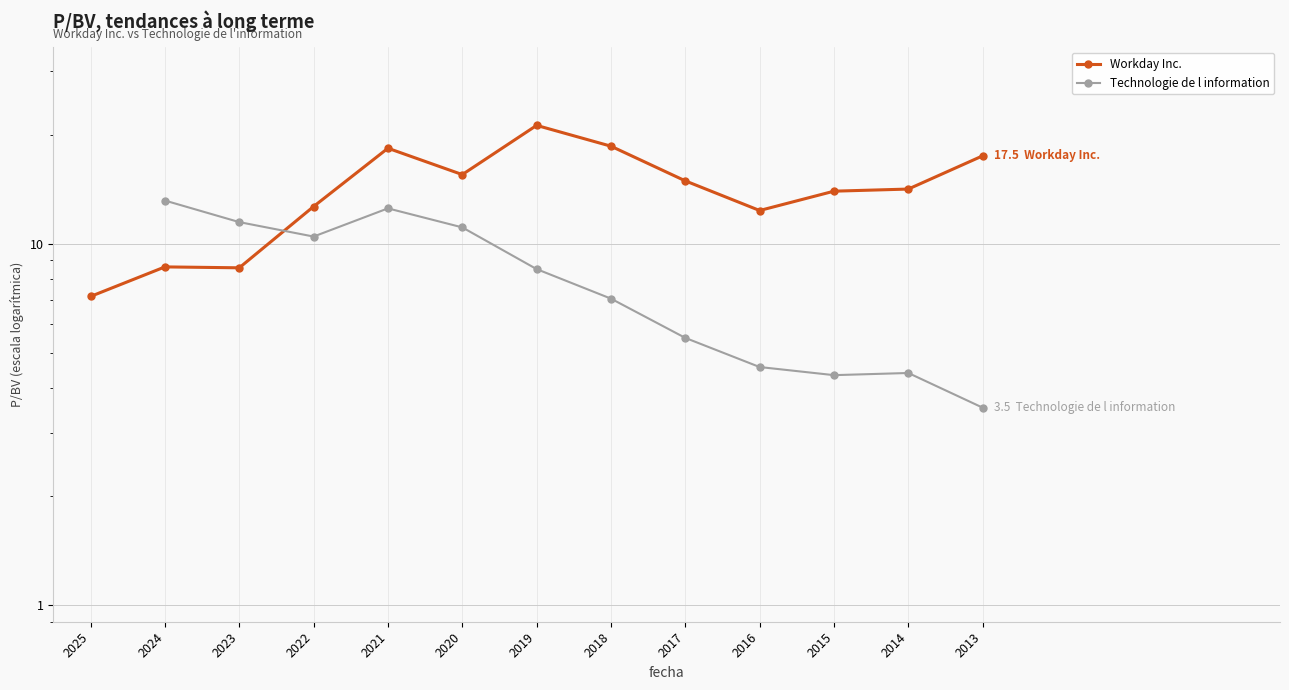

Which series changed the most between 2022 and 2021?

Workday Inc.